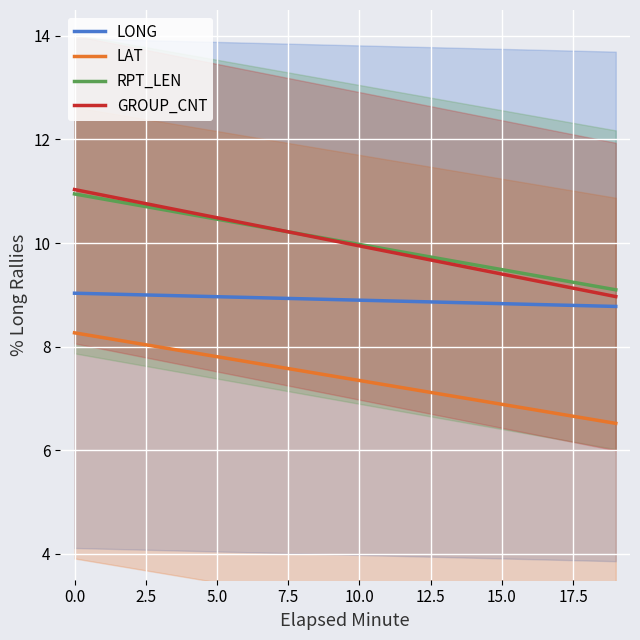

True or false: RPT_LEN and LAT intersect in this chart.

False